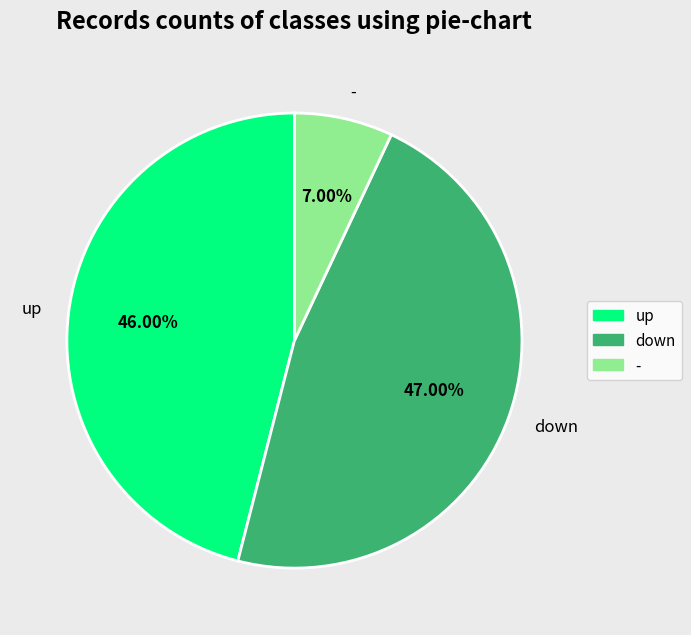

The down slice represents 56% of the pie. True or false?

False